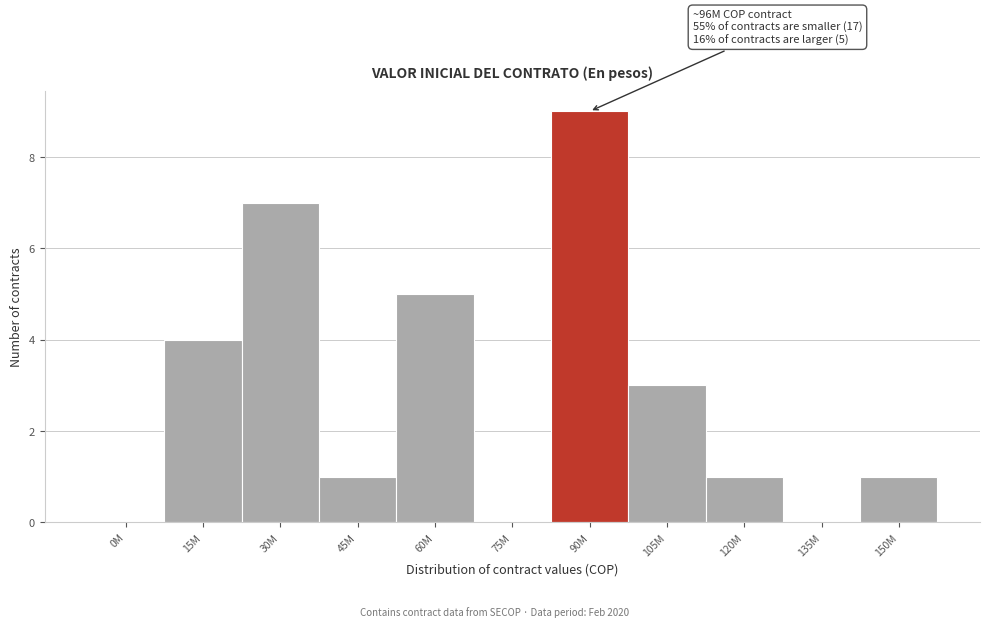

Reading left to right, list all the values displayed in this chart.

0M=0	15M=4	30M=7	45M=1	60M=5	75M=0	90M=9	105M=3	120M=1	135M=0	150M=1